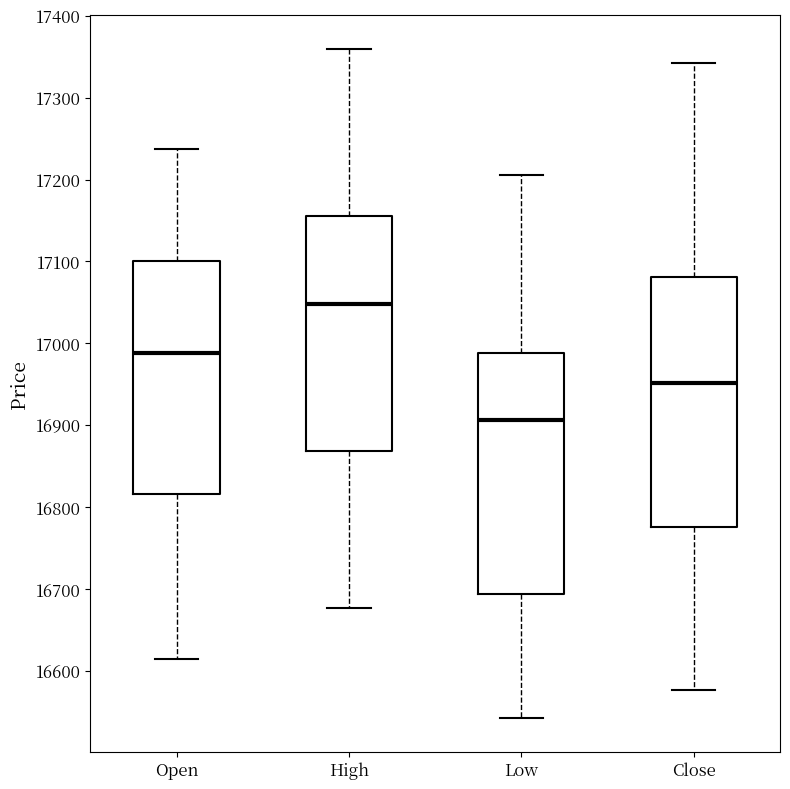

Reading left to right, read every box against the y-axis: the position of its median line, the range the box covers, and the ends of its whiskers. The values are not printed on the chart, so give them approximately, as read against the axis.

Open: median 16990, box 16820 to 17100, whiskers 16620 to 17240
High: median 17050, box 16870 to 17160, whiskers 16680 to 17360
Low: median 16910, box 16690 to 16990, whiskers 16540 to 17210
Close: median 16950, box 16780 to 17080, whiskers 16580 to 17340